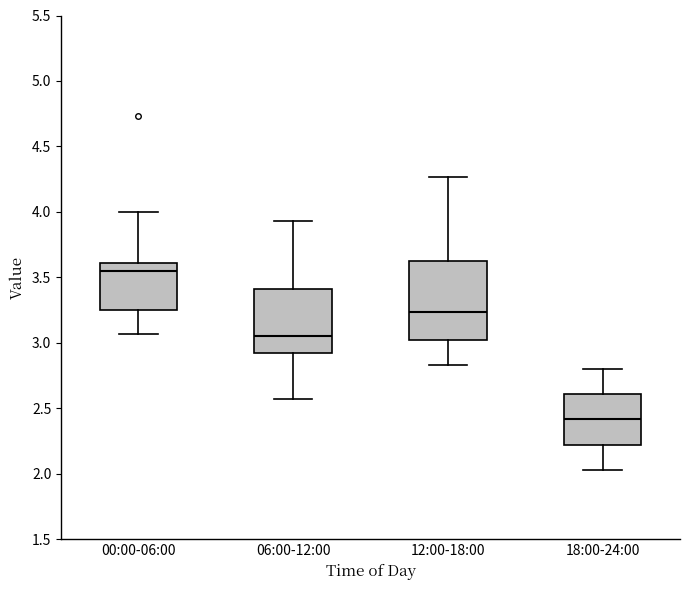

Where is the upper edge of the box for 00:00-06:00 on the y-axis? The values are not printed on the chart, so give them approximately, as read against the axis.

3.60